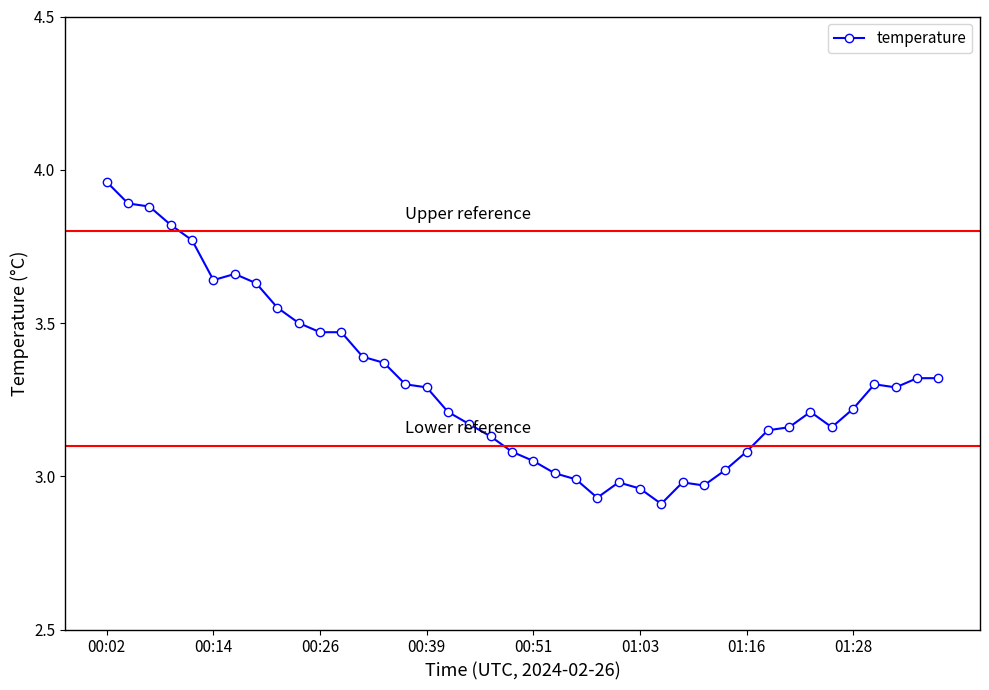

What is the sum of all values?

132.2